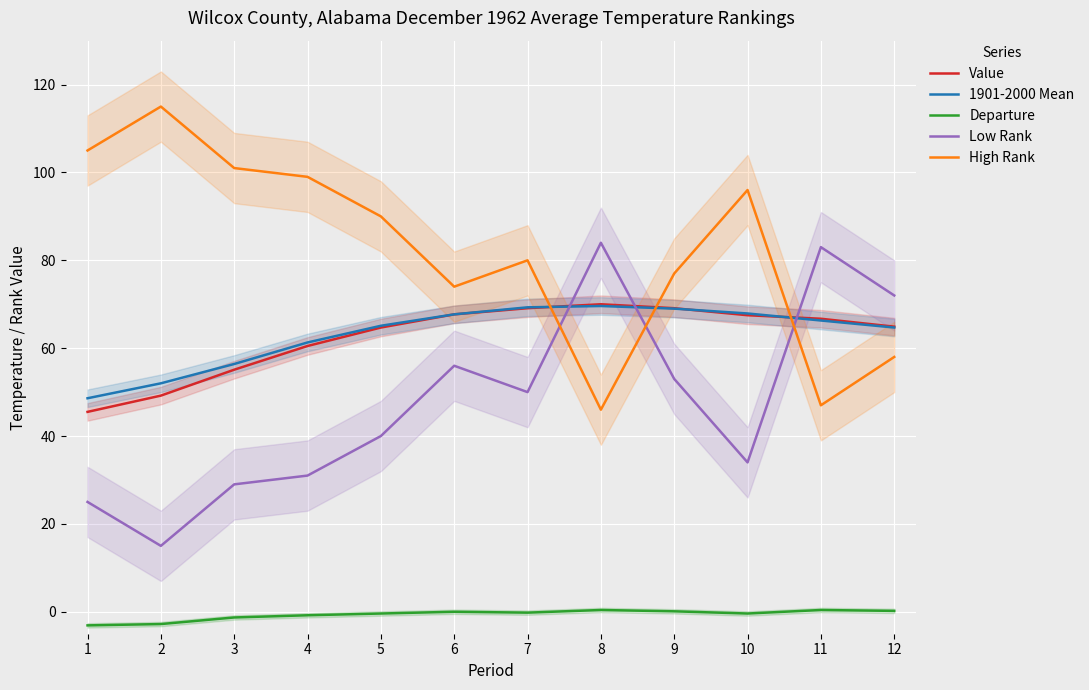

How many distinct data groups are displayed?

5